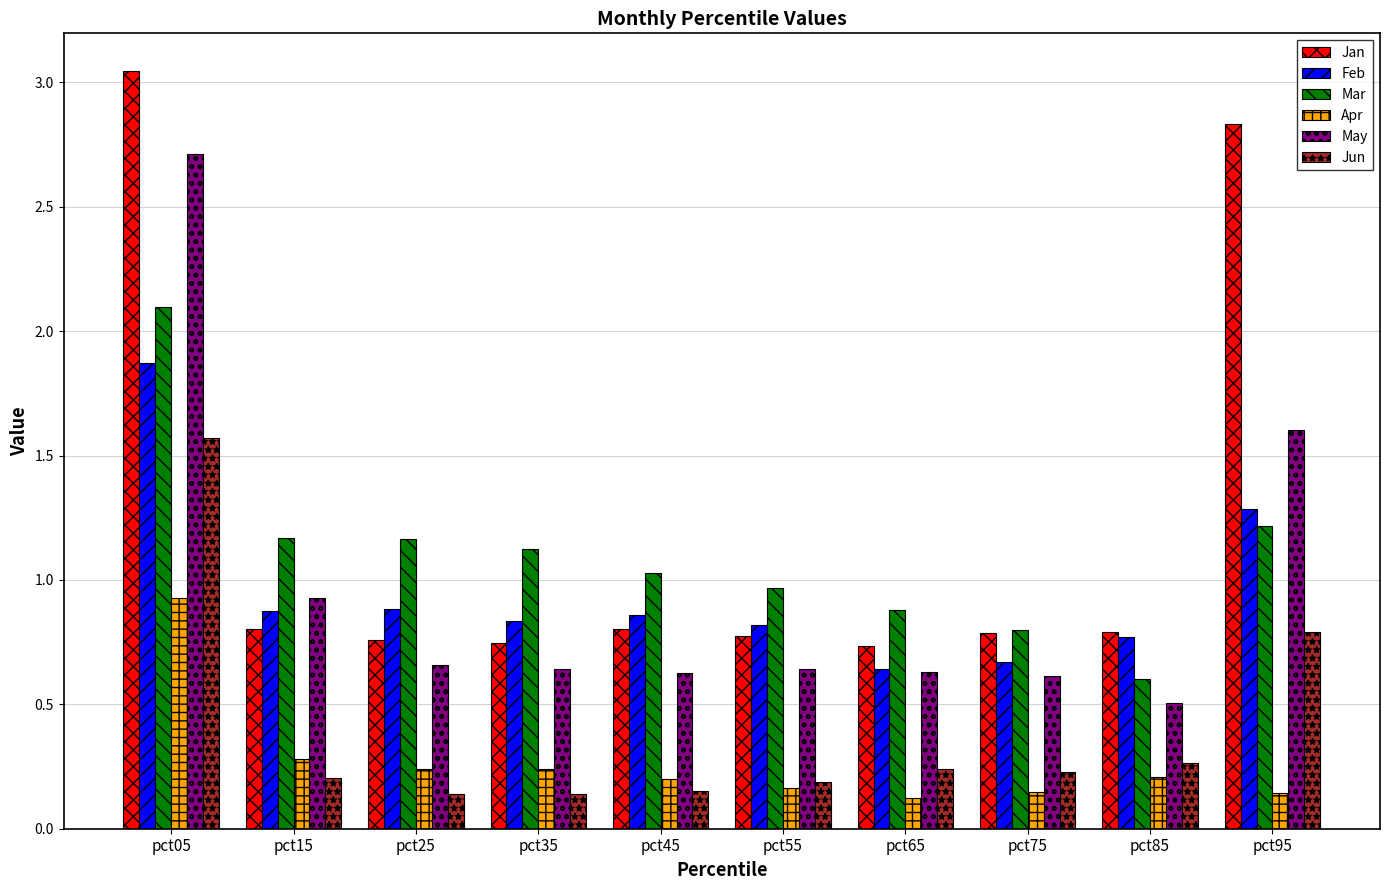

Which series changed the most between pct55 and pct95?

Jan